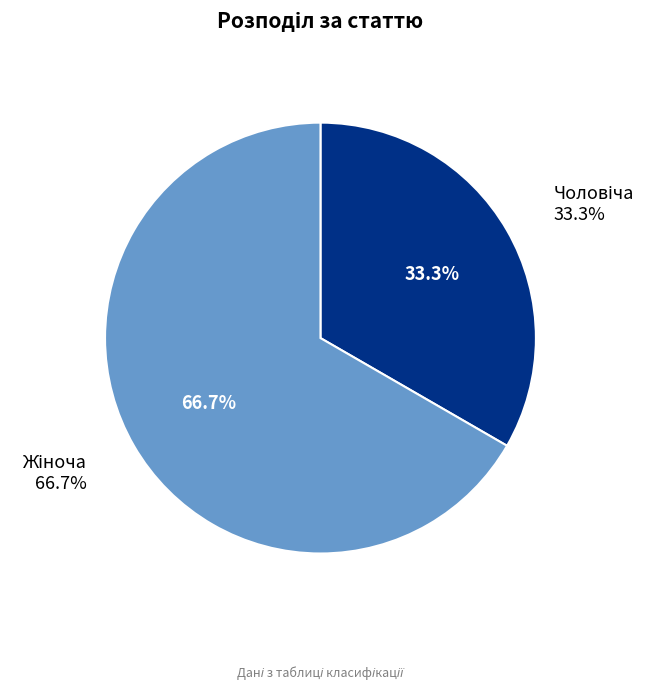

To the nearest percent, what is the difference between the Чоловіча and Жіноча slice percentages?

33%